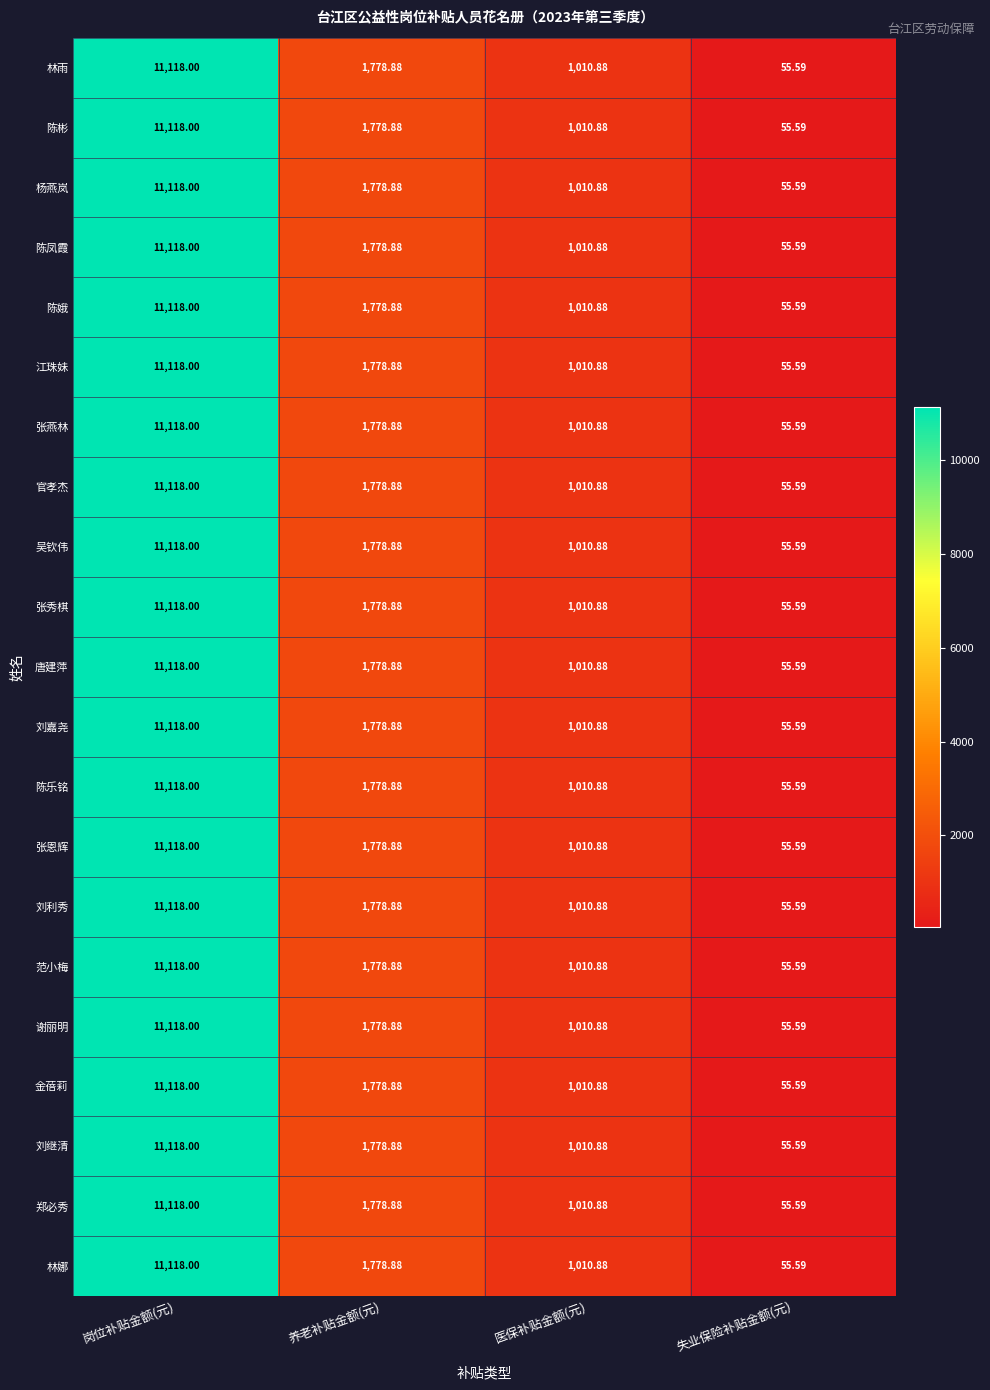

How many values in the 谢丽明 series exceed 1778?

2